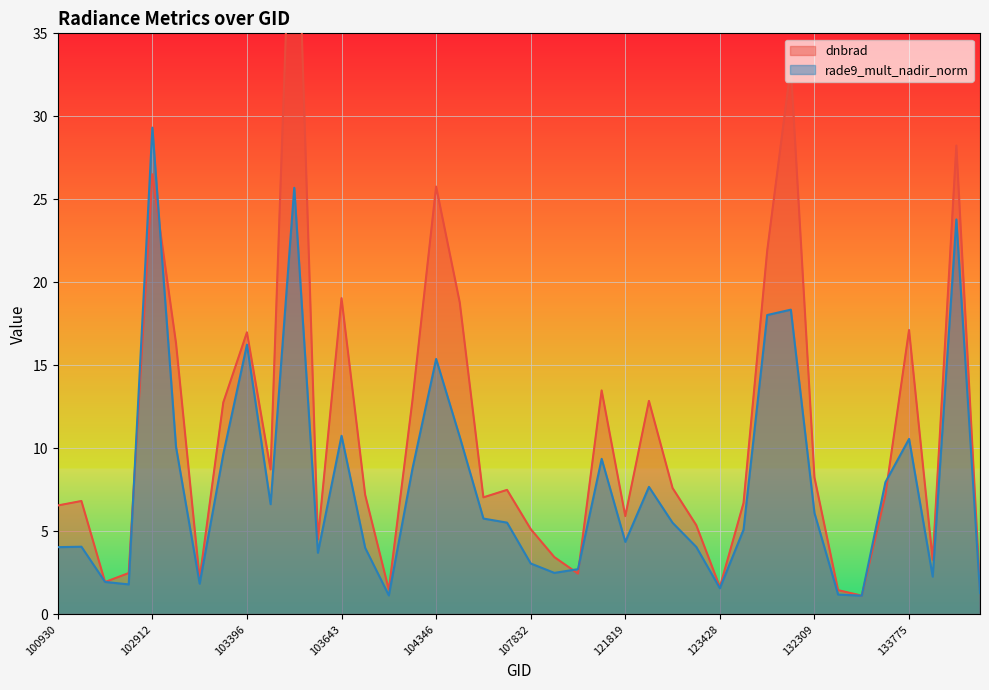

What are all the series names shown in the legend?

dnbrad, rade9_mult_nadir_norm